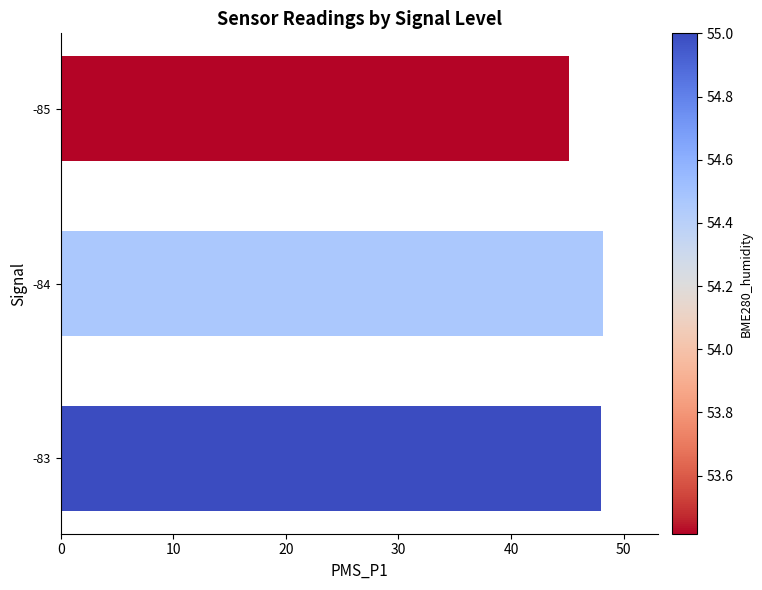

How many categories are shown in the chart?

3